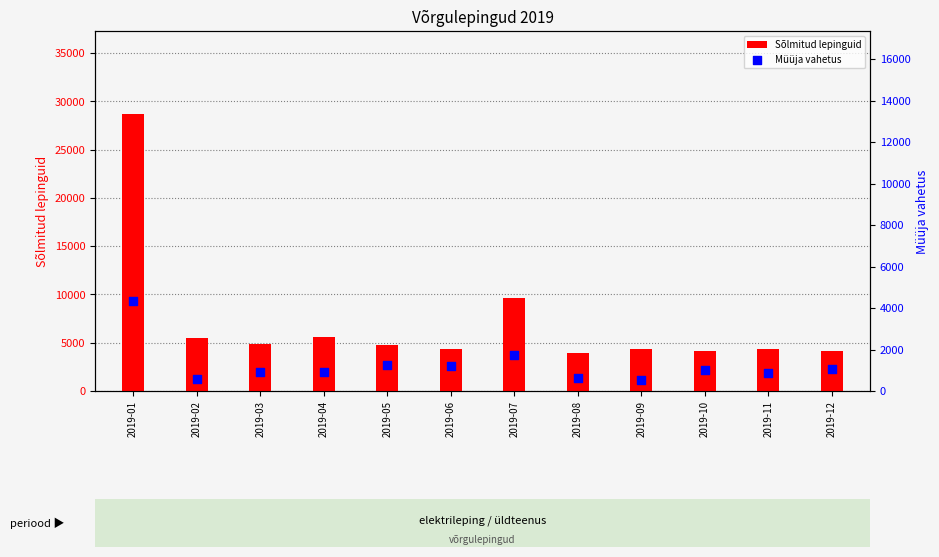

At which category is the sum across all series the highest?

2019-01